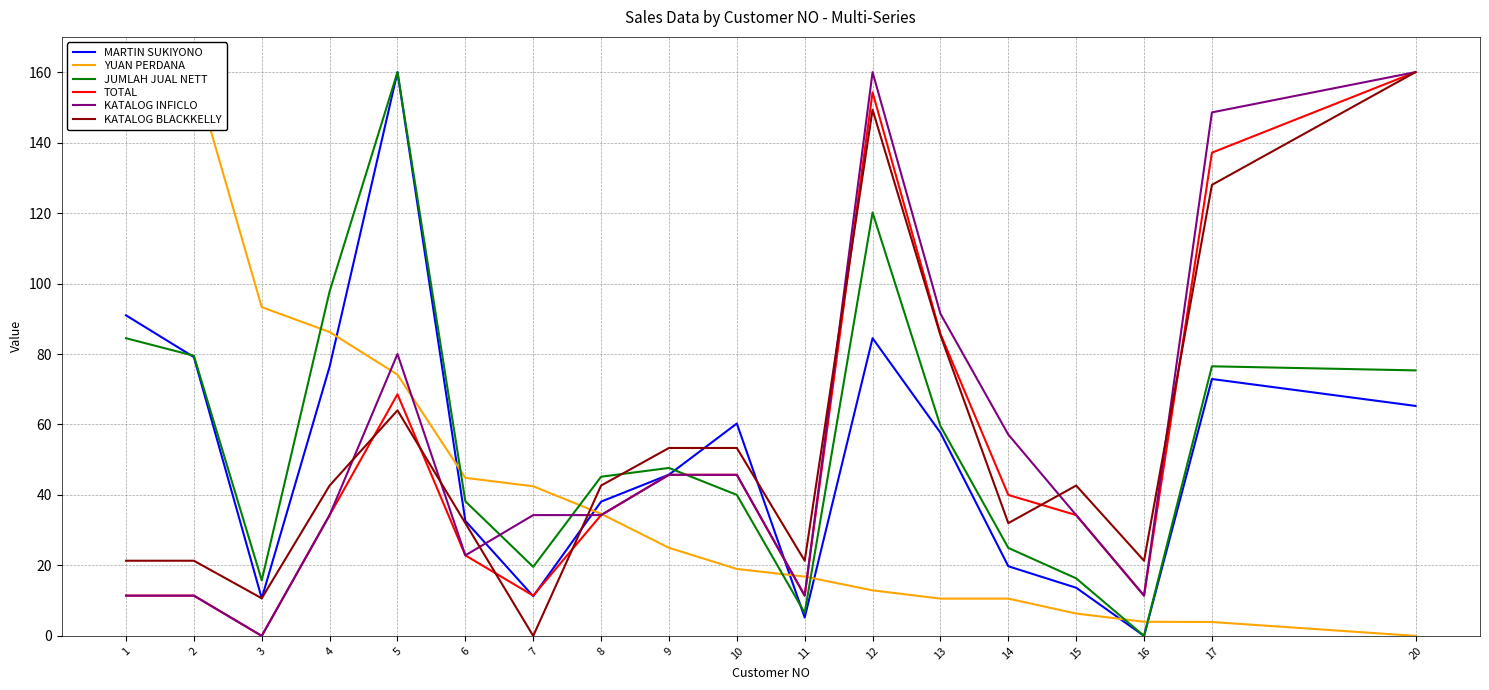

How many values in YUAN PERDANA are above zero?

17